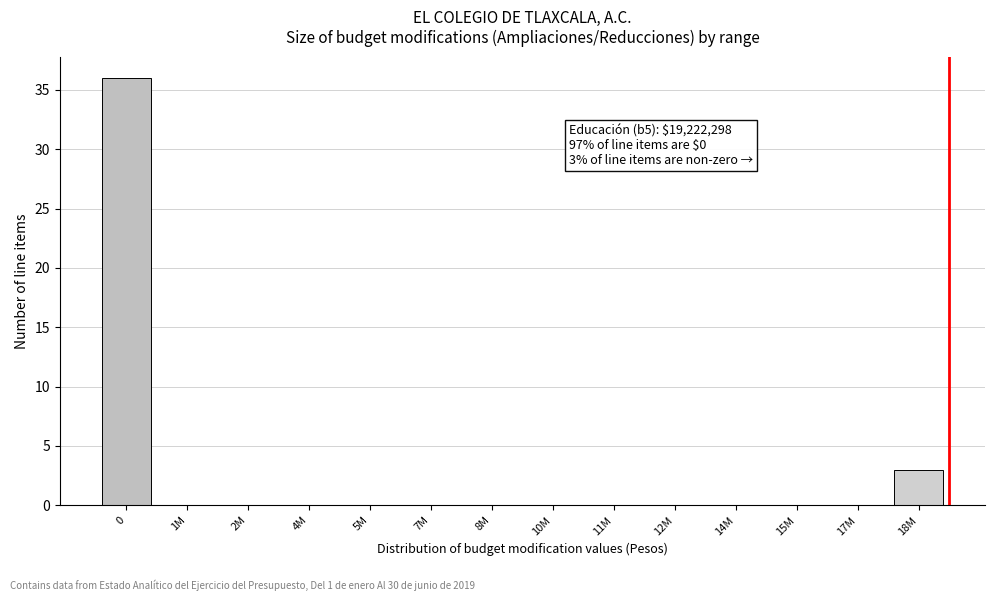

Reading right to left, what are all the values shown in this chart?

18M=3	17M=0	15M=0	14M=0	12M=0	11M=0	10M=0	8M=0	7M=0	5M=0	4M=0	2M=0	1M=0	0=36